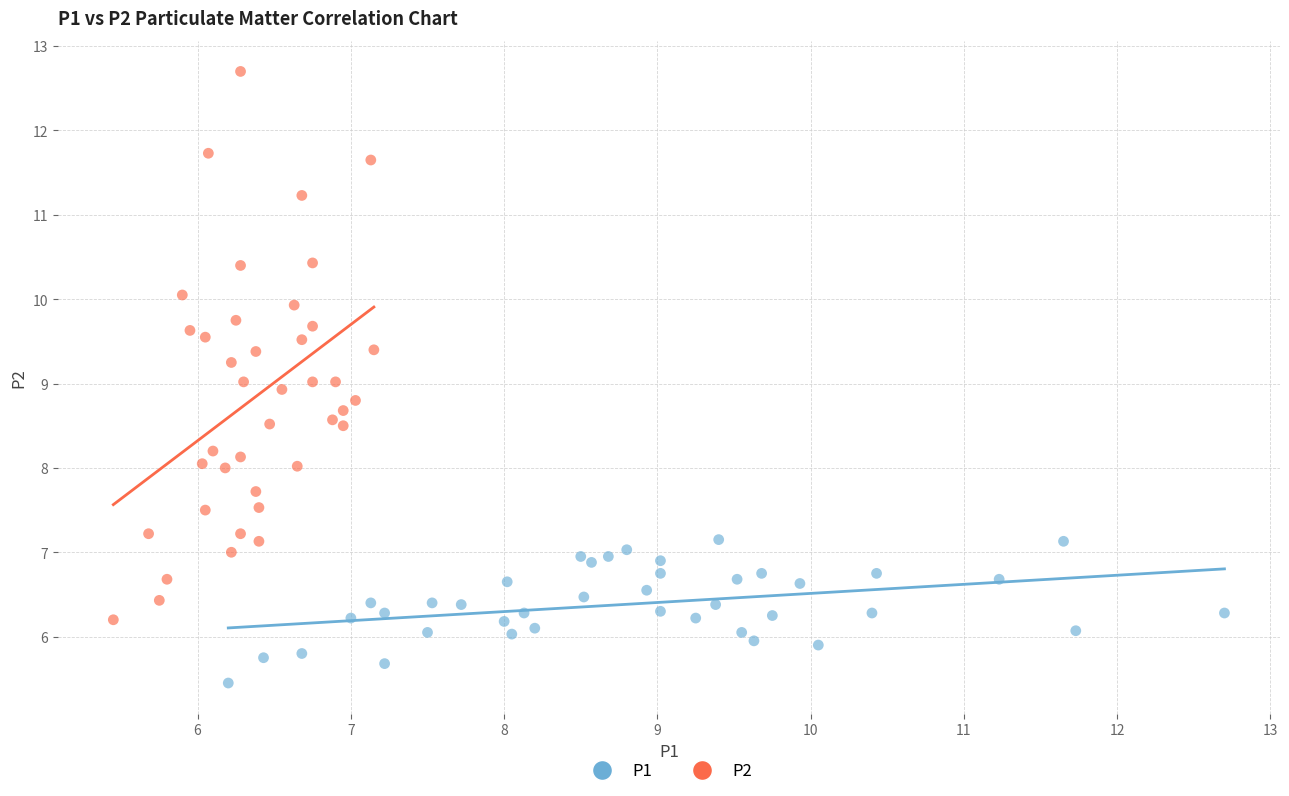

What are all the series names shown in the legend?

P1, P2